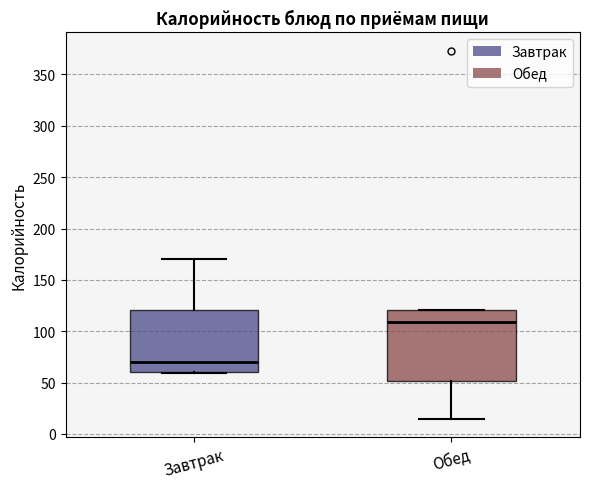

Which box's median line is the lowest?

Завтрак